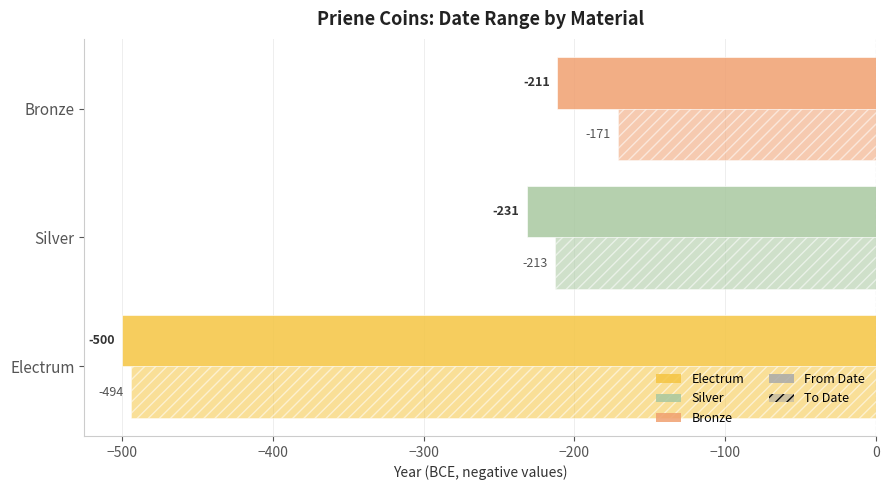

How many data points in From Date are above -231?

1